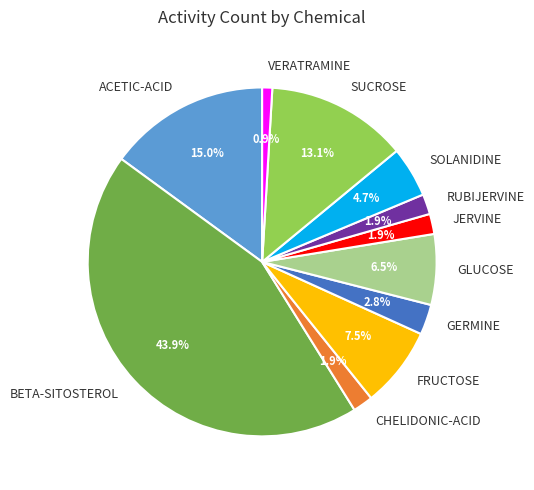

How many slices are in this pie chart?

11